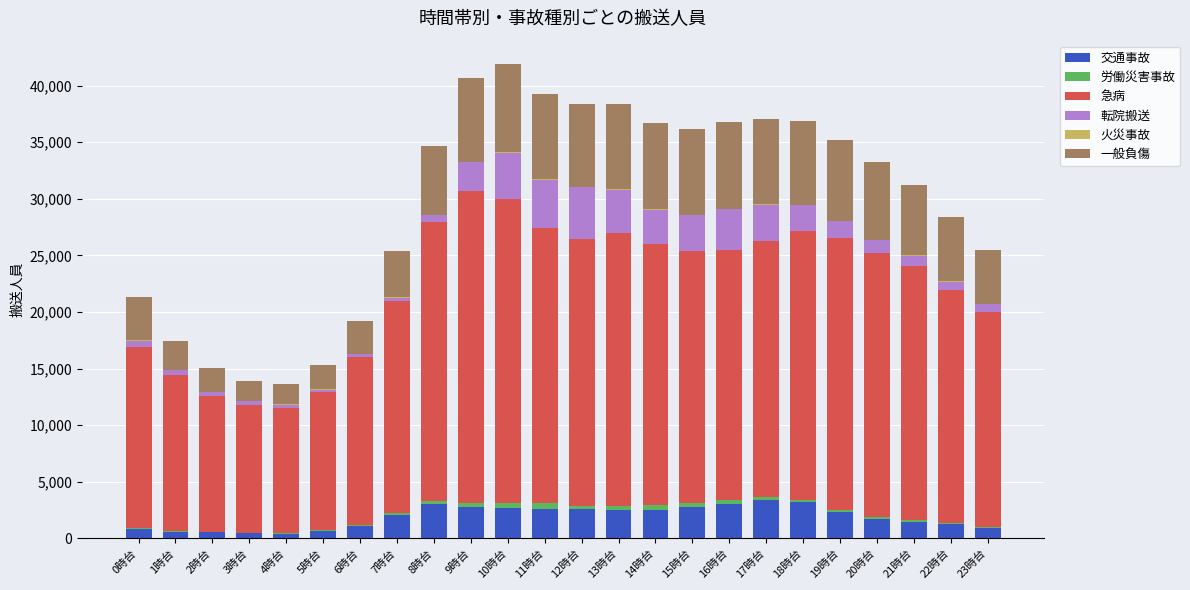

What is the difference between the maximum and minimum values in the 一般負傷 series?

6009